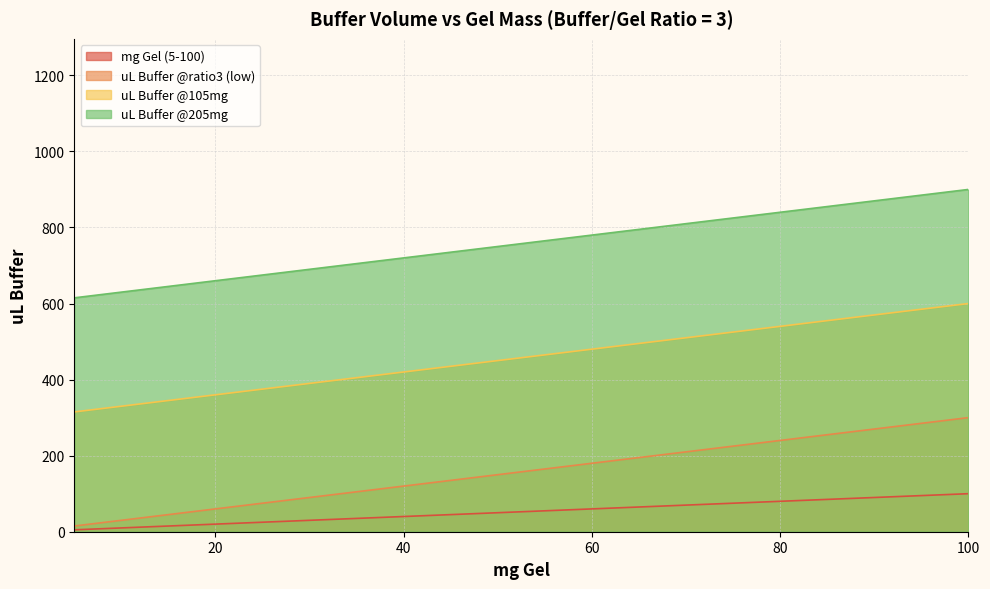

Which series has the widest spread of values?

uL Buffer @ratio3 (low)